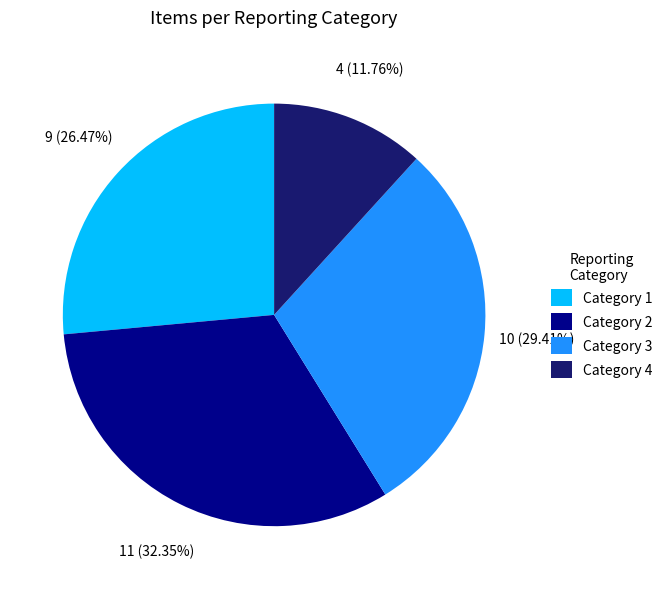

The Category 3 slice represents 21% of the pie. True or false?

False